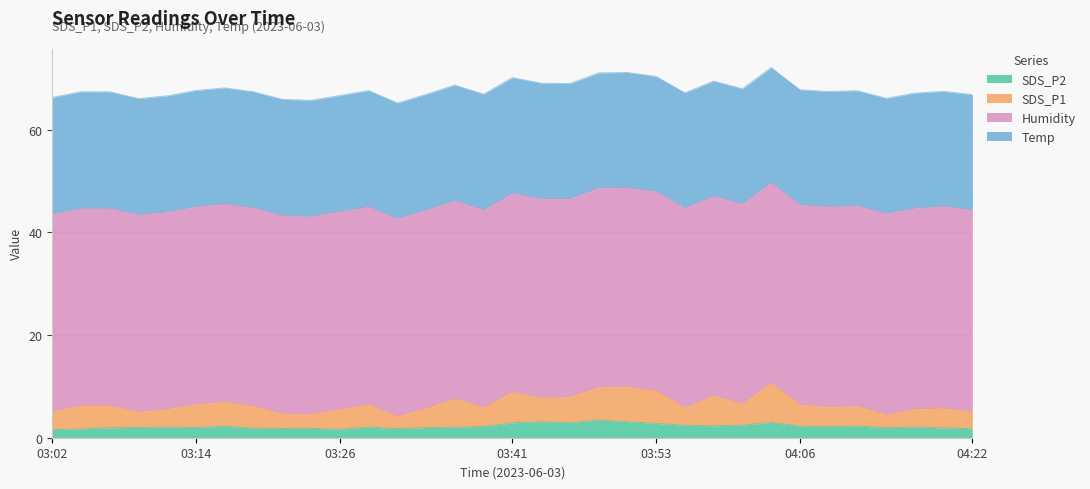

What are all the series names shown in the legend?

SDS_P2, SDS_P1, Humidity, Temp